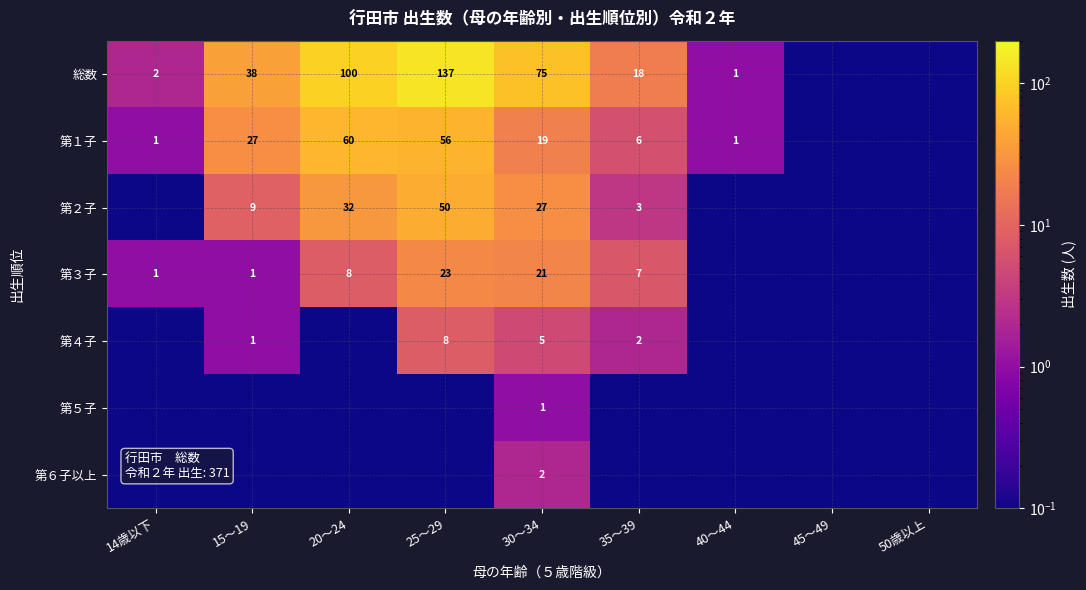

Is it true that 総数 equals 0.3 at 40～44?

False